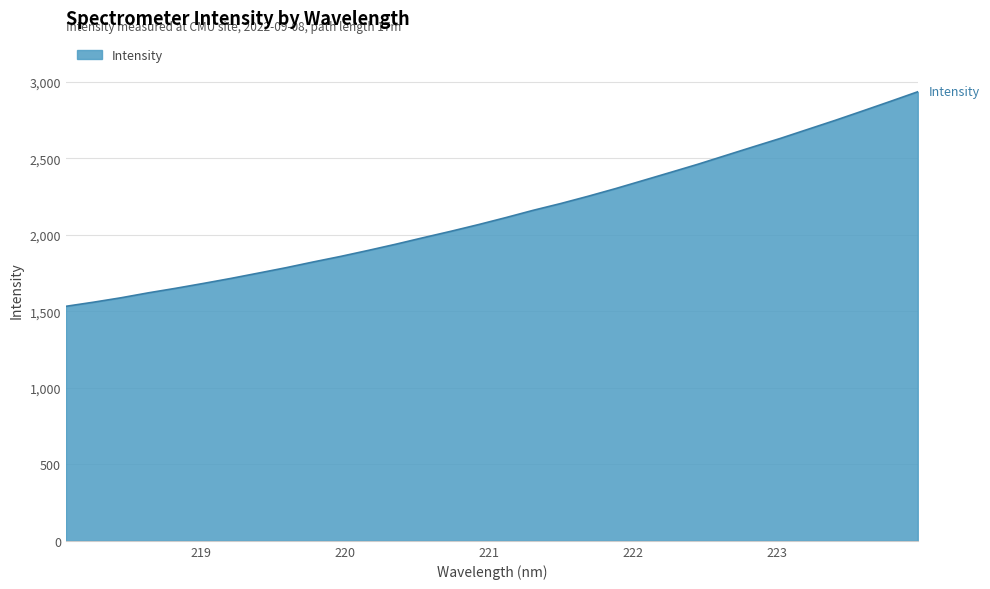

True or false: there are more than 1 points higher than both neighbors.

False